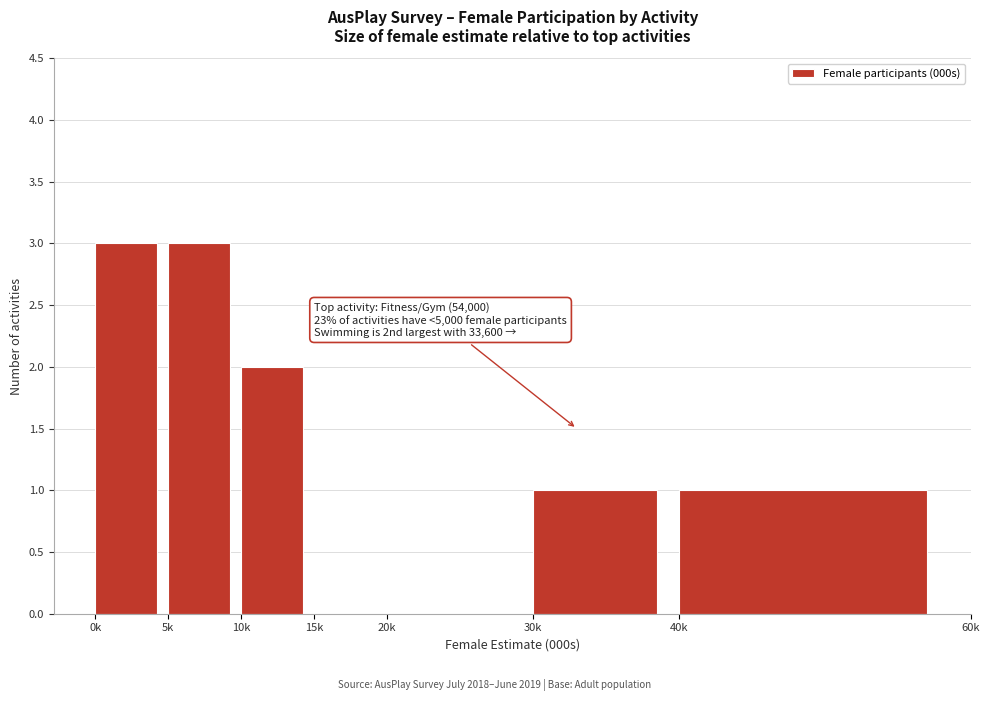

Reading right to left, what are all the values shown in this chart?

40k=1	30k=1	20k=0	15k=0	10k=2	5k=3	0k=3